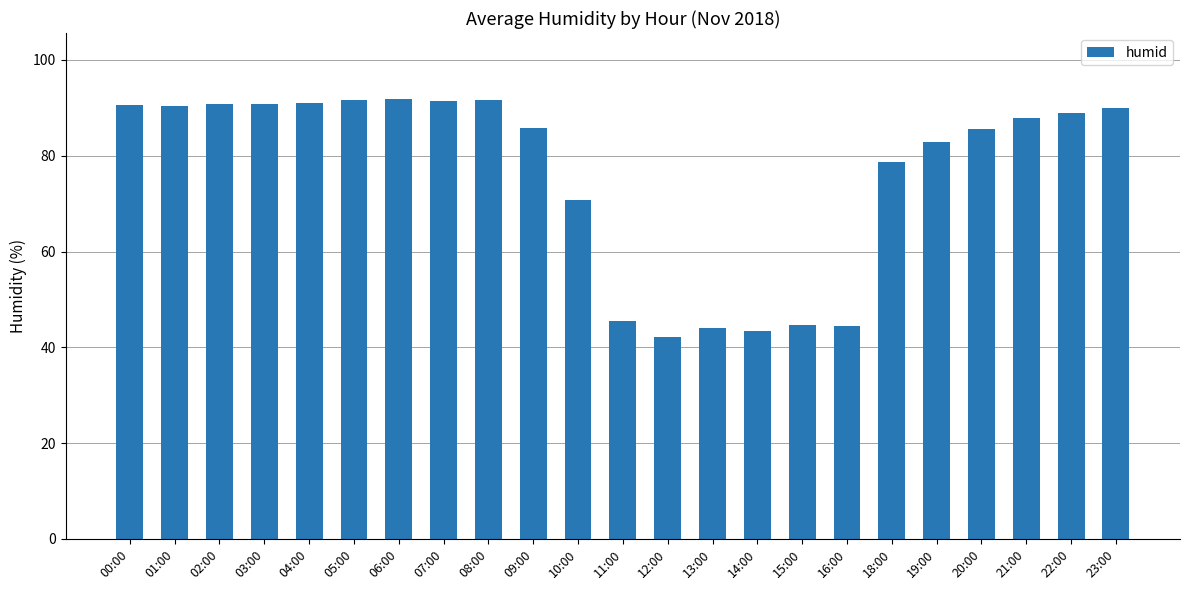

Where does the data first go above 87?

00:00